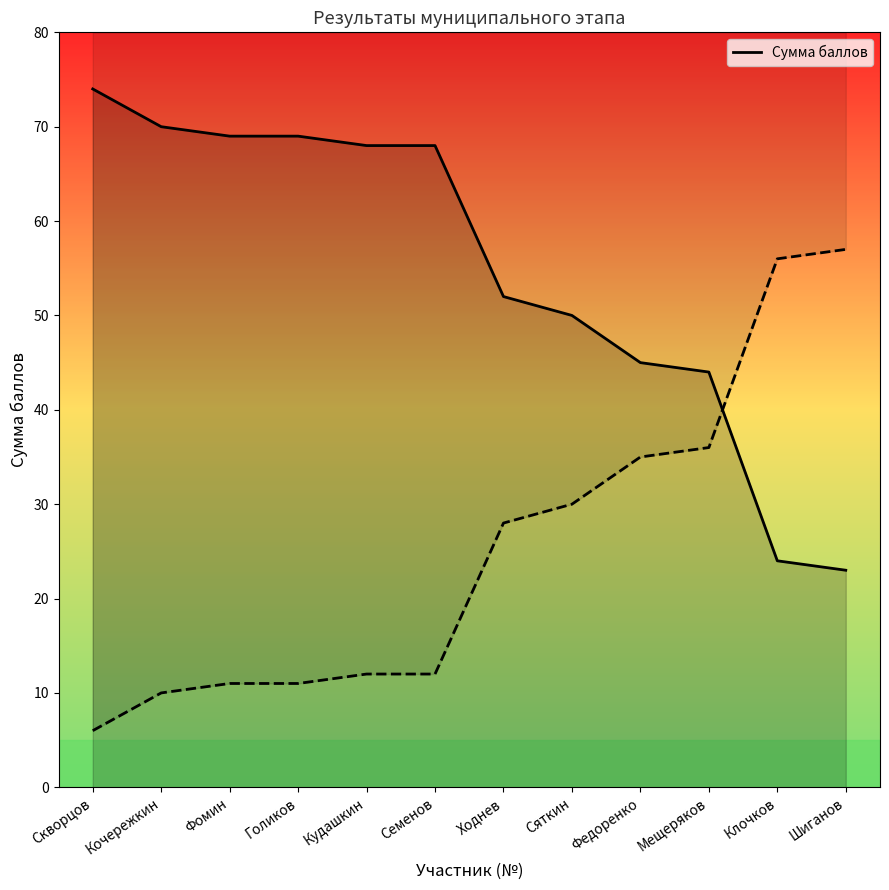

How many data points are less than 68?

6